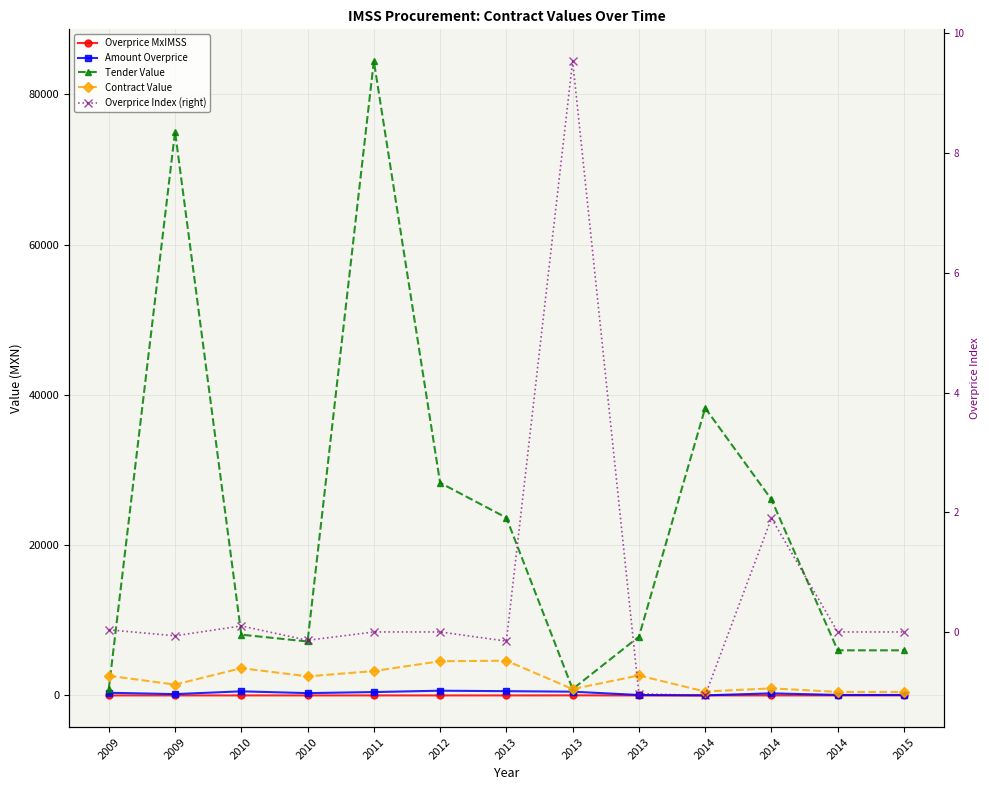

True or false: contracts.items.unit.value.amountOverpriceMxIMSS and tender.value.amount intersect in this chart.

False